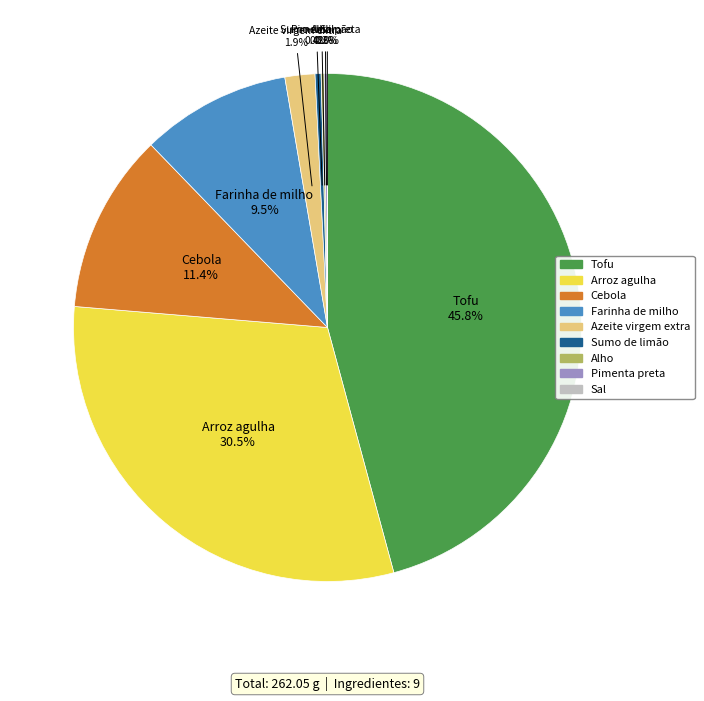

Is it true that Cebola is 21% of the pie?

False